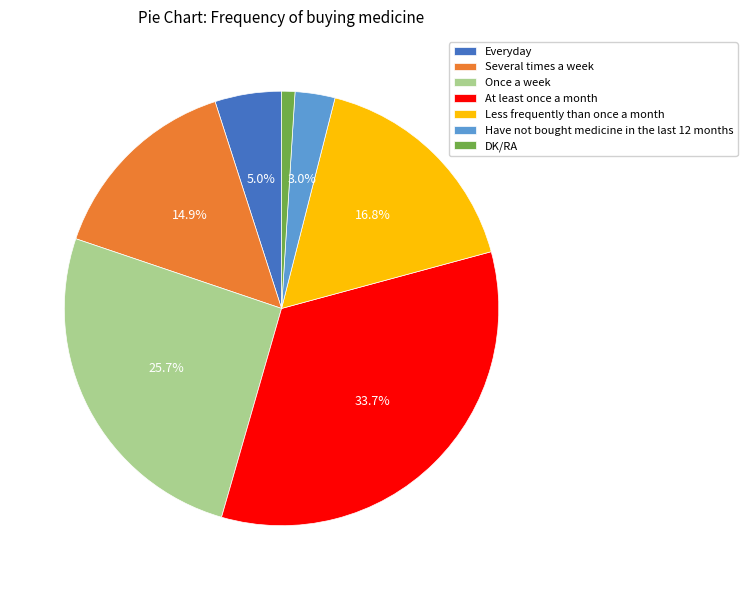

Does DK/RA account for over 50% of the chart?

No